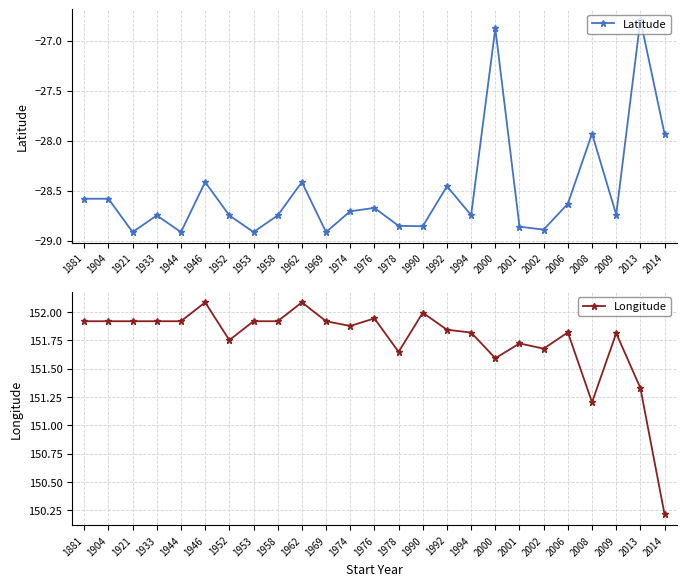

Is it true that Latitude equals -28.6 at 1881?

True